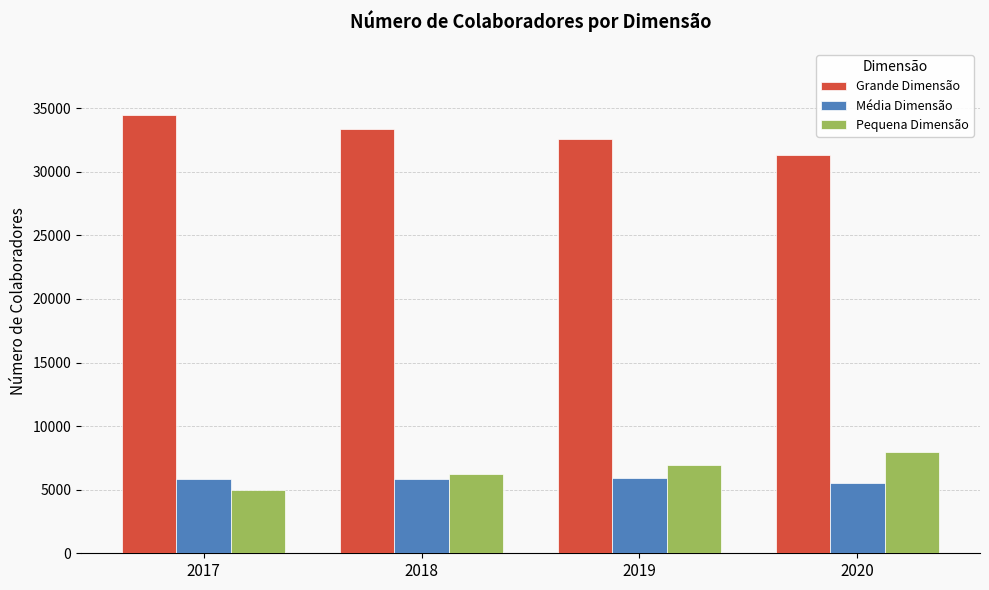

What is the difference between the highest and lowest values at 2017?

29516